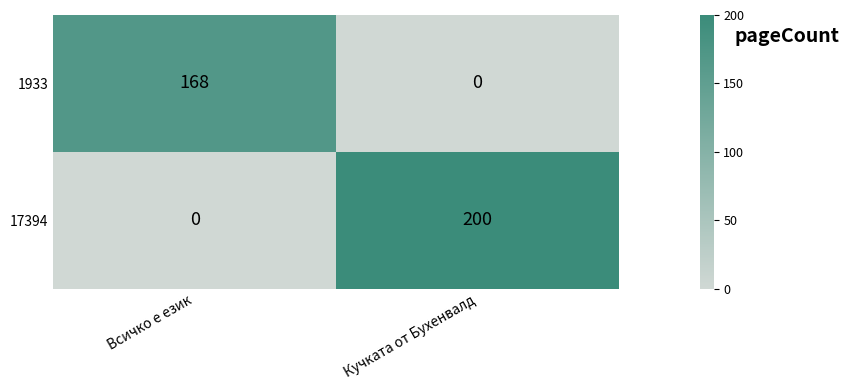

Is it true that 17394 equals 0 at Всичко е език?

True